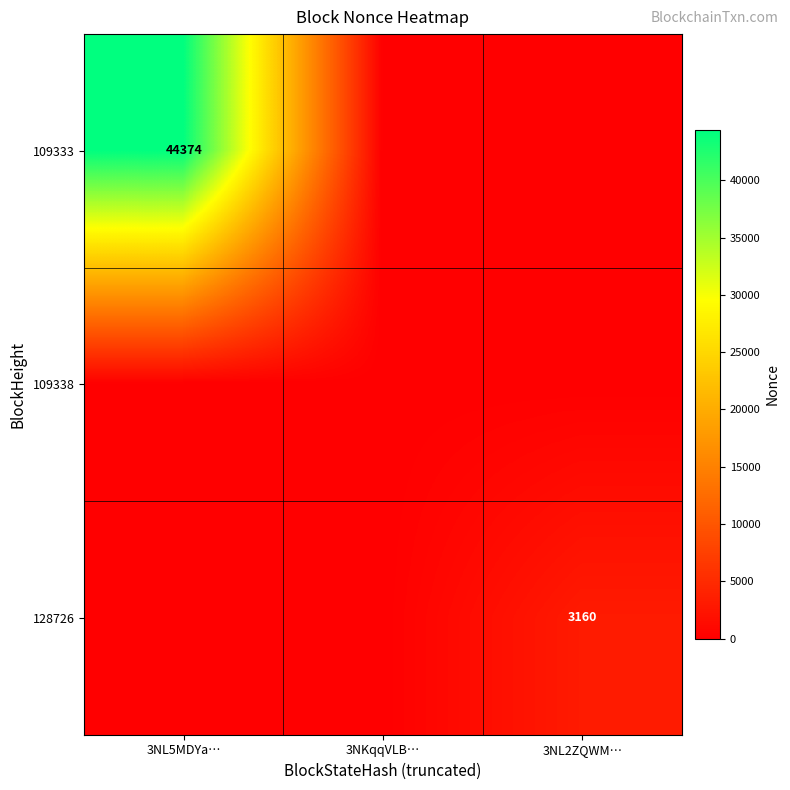

Which has a higher value, 3NL2ZQWM… or 3NL5MDYa…?

3NL5MDYa…